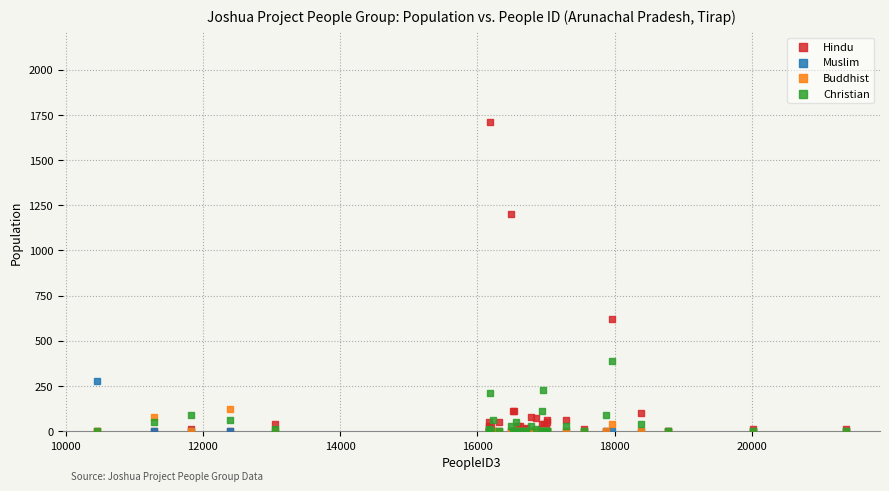

What are all the series names shown in the legend?

Hindu, Muslim, Buddhist, Christian